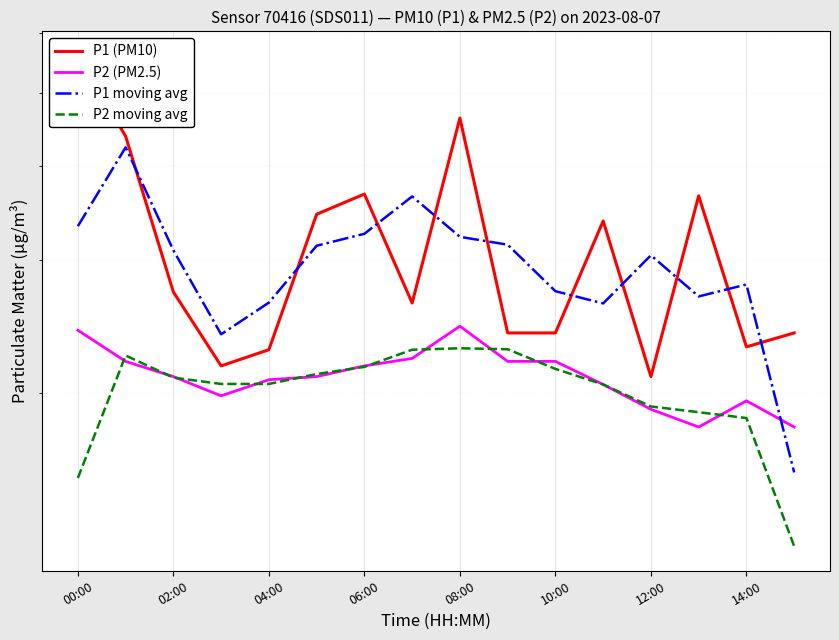

After their last crossing, which series has the higher values: P2 (PM2.5) or P1 moving avg?

P2 (PM2.5)